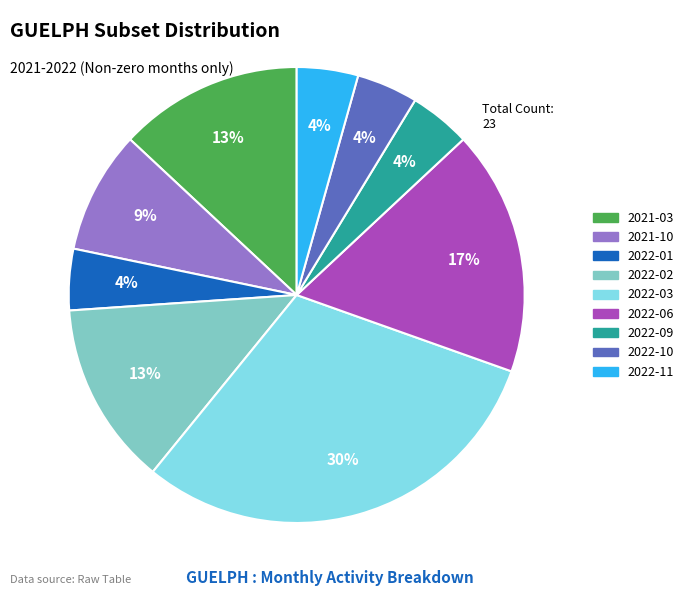

To the nearest percent, what is the average slice percentage?

11%